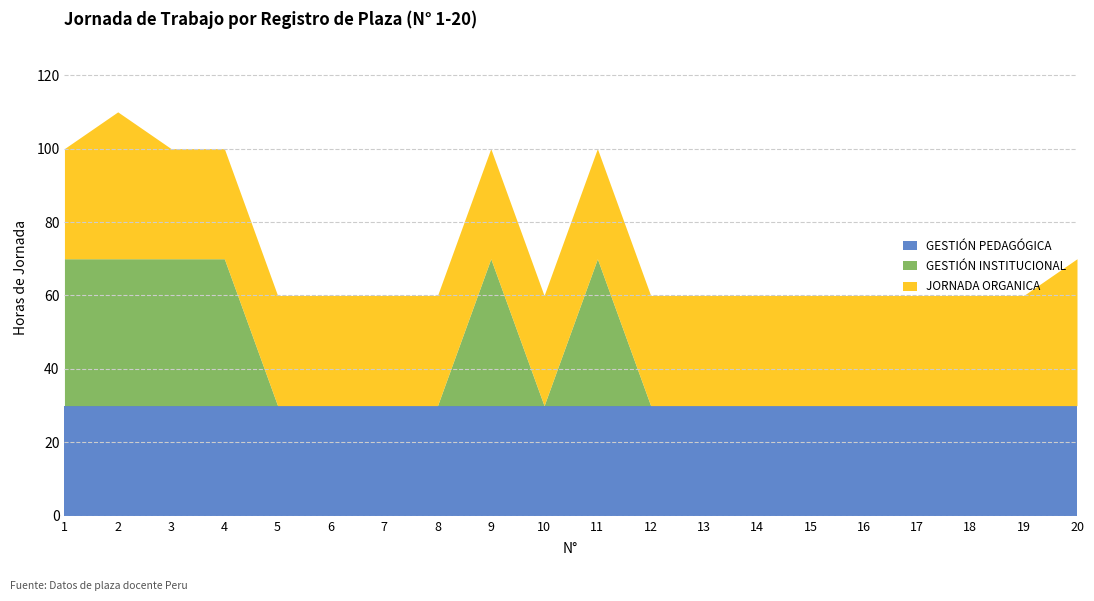

In JORNADA ORGANICA, how many points are higher than both neighbors (excluding endpoints)?

1